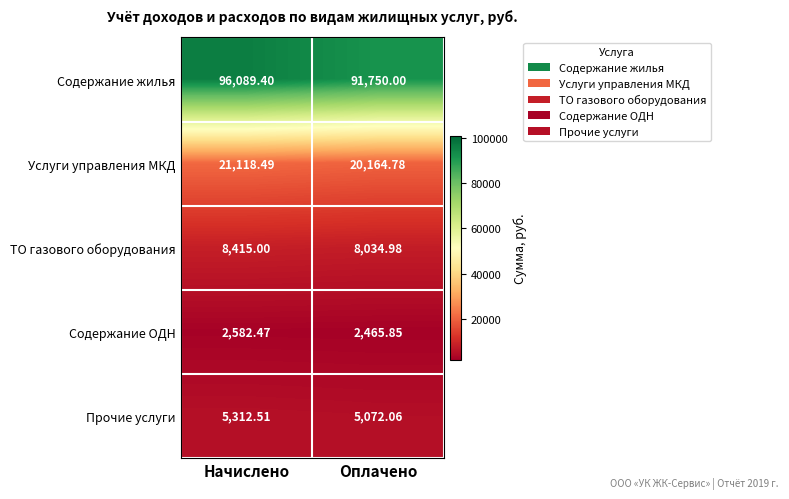

Is the value of ТО газового оборудования at Начислено greater than the value of Прочие услуги at Начислено?

Yes